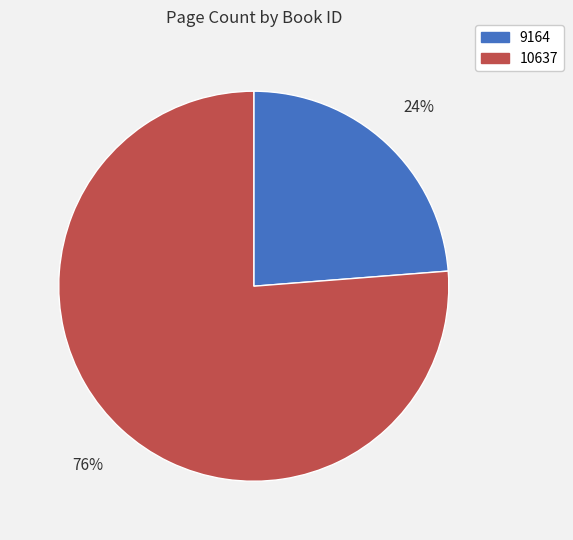

To the nearest percent, what is the difference between the 10637 and 9164 slice percentages?

52%